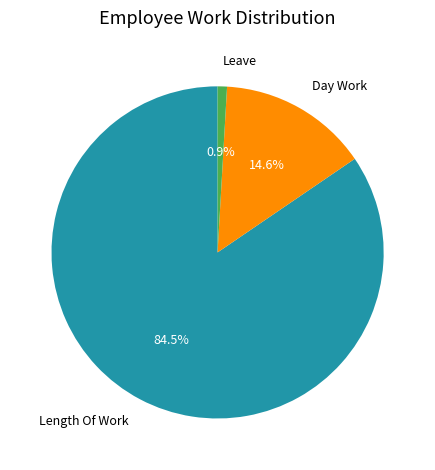

Which slice is the largest?

Length Of Work